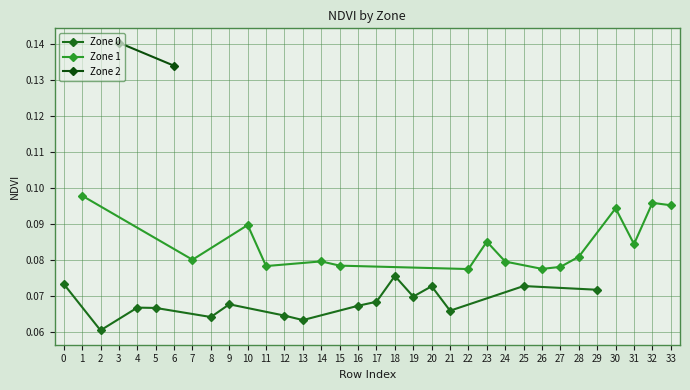

Is it true that Zone 1 equals 0.0 at 11?

False